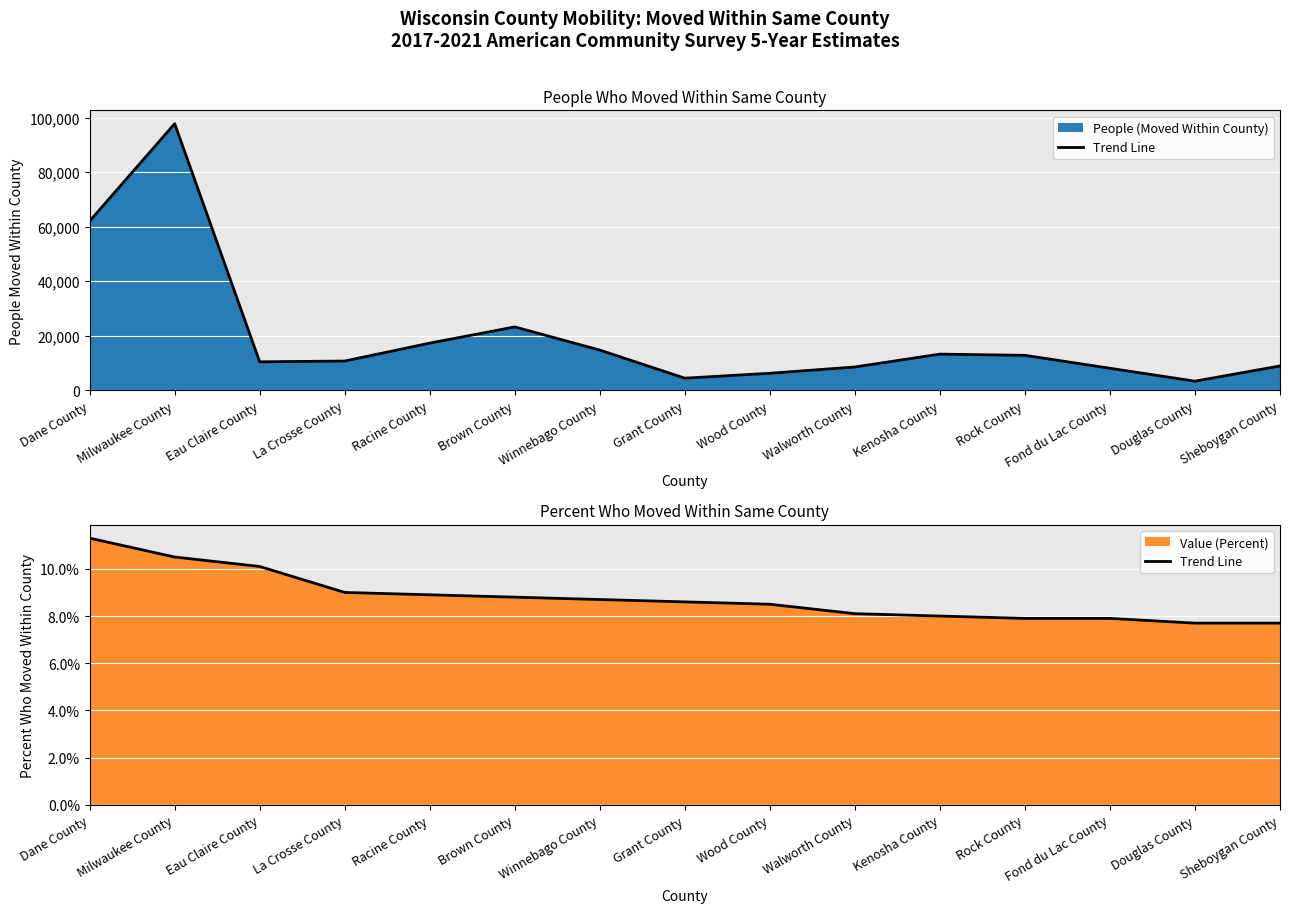

How many categories are shown in the chart?

15